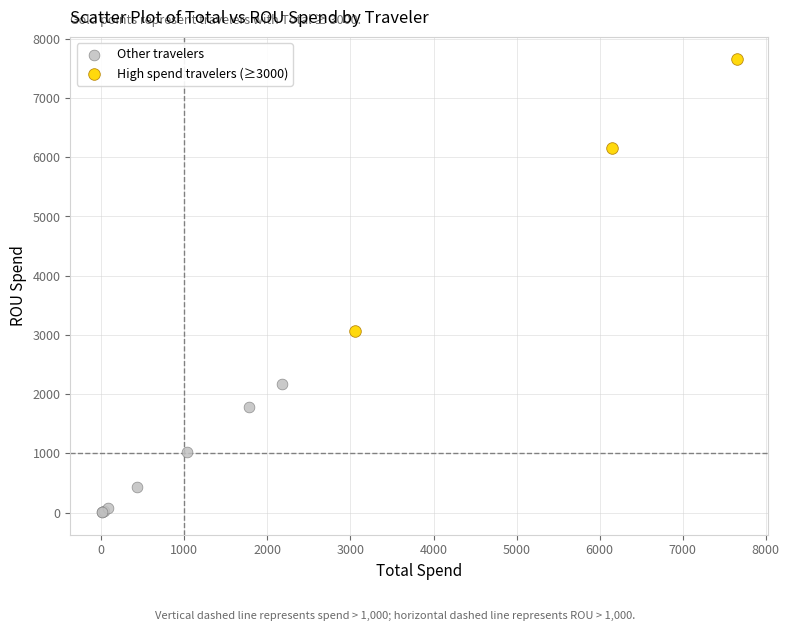

What are all the series names shown in the legend?

Other travelers, High spend travelers (≥3000)